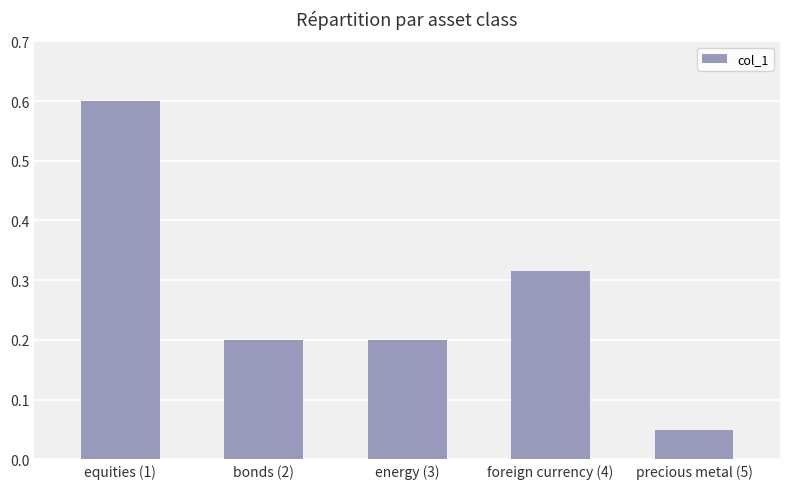

Which has a higher value, energy (3) or equities (1)?

equities (1)